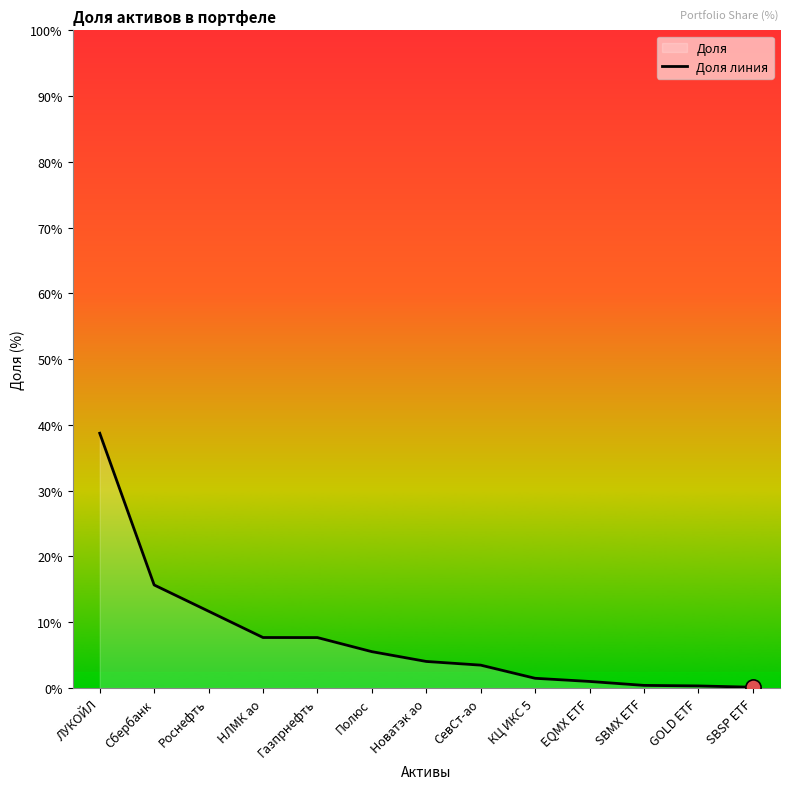

Approximately how many times larger is the value at КЦ ИКС 5 compared to Полюс?

0.3